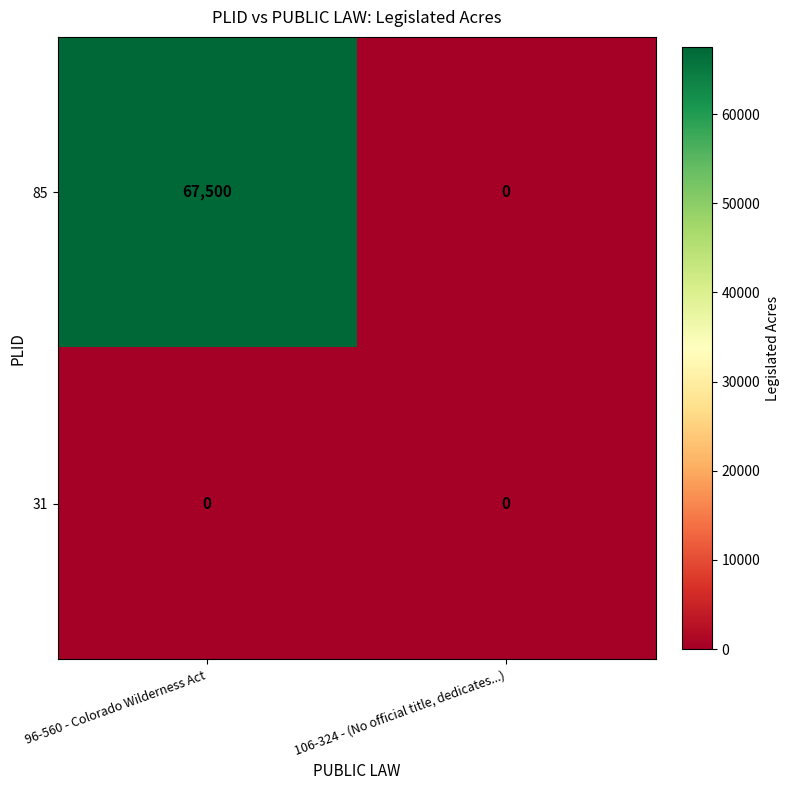

What is the difference between the 85 values at 106-324 - (No official title, dedicates...) and 96-560 - Colorado Wilderness Act?

67500